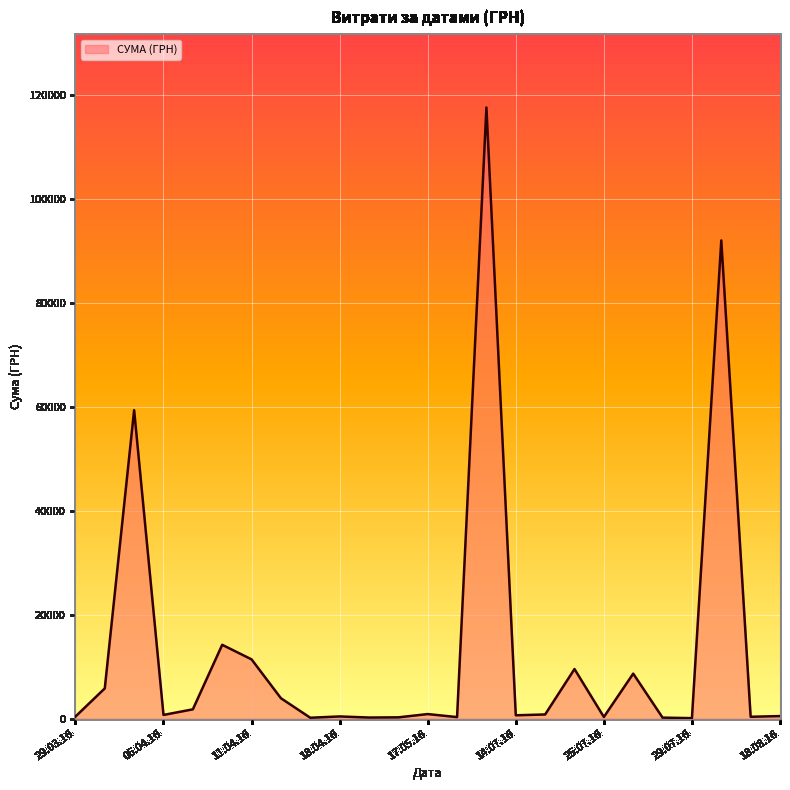

What is the difference between the maximum and minimum values?

117471.0